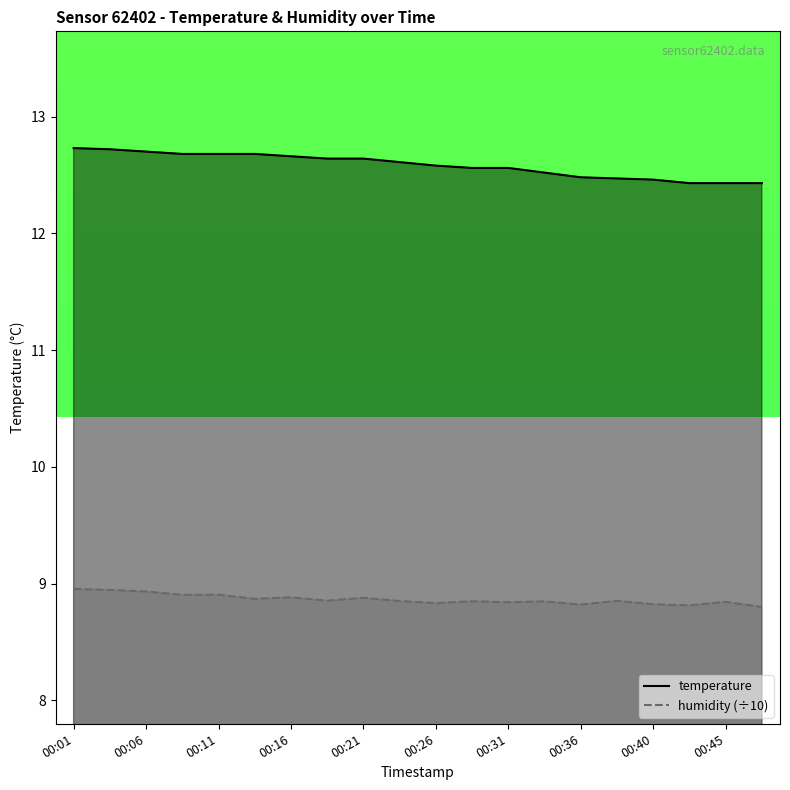

Reading right to left, transcribe all the data shown in this chart.

temperature: 12.4	12.4	12.4	12.5	12.5	12.5	12.5	12.6	12.6	12.6	12.6	12.6	12.6	12.7	12.7	12.7	12.7	12.7	12.7	12.7
humidity: 8.8	8.8	8.8	8.8	8.9	8.8	8.8	8.8	8.8	8.8	8.9	8.9	8.9	8.9	8.9	8.9	8.9	8.9	8.9	9.0